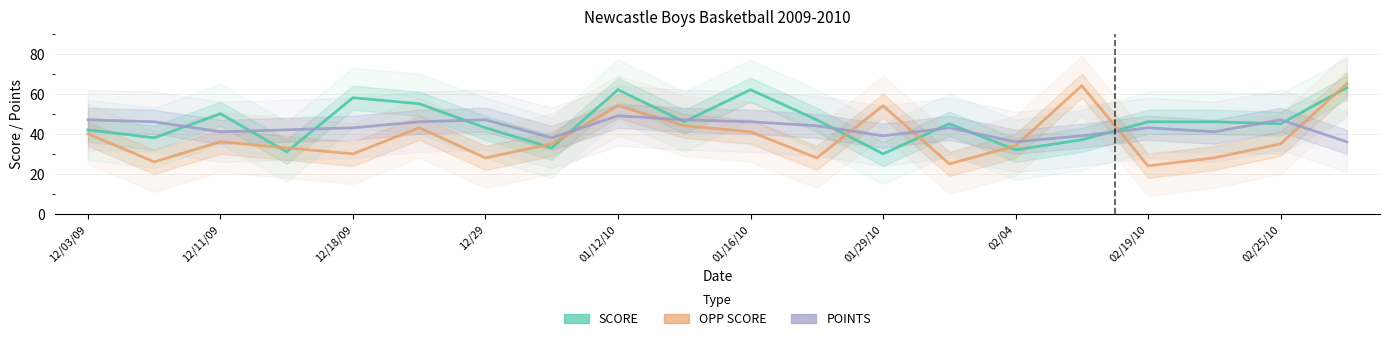

What is the label of the 8th point from the left?

02/04